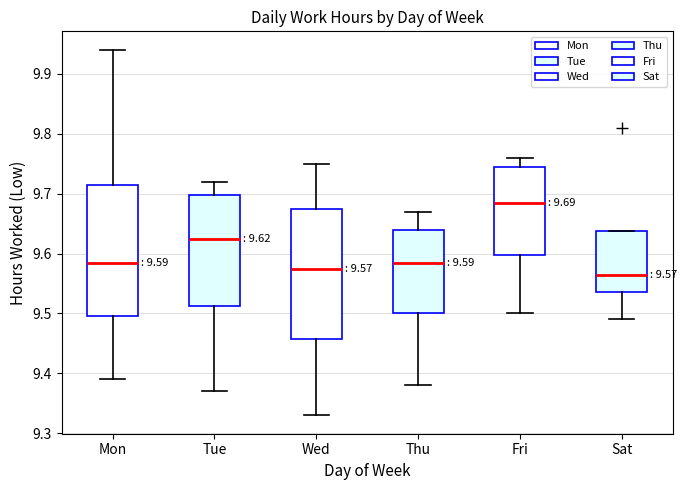

Which box's median line is the highest?

Fri